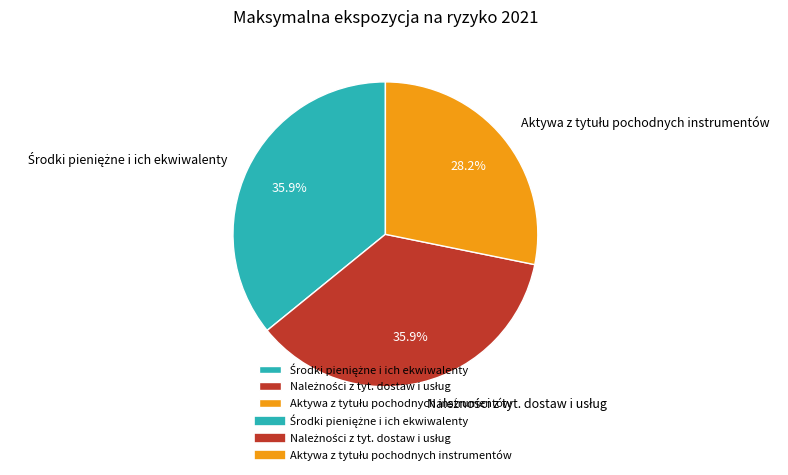

Is there any slice that represents more than half of the pie?

No